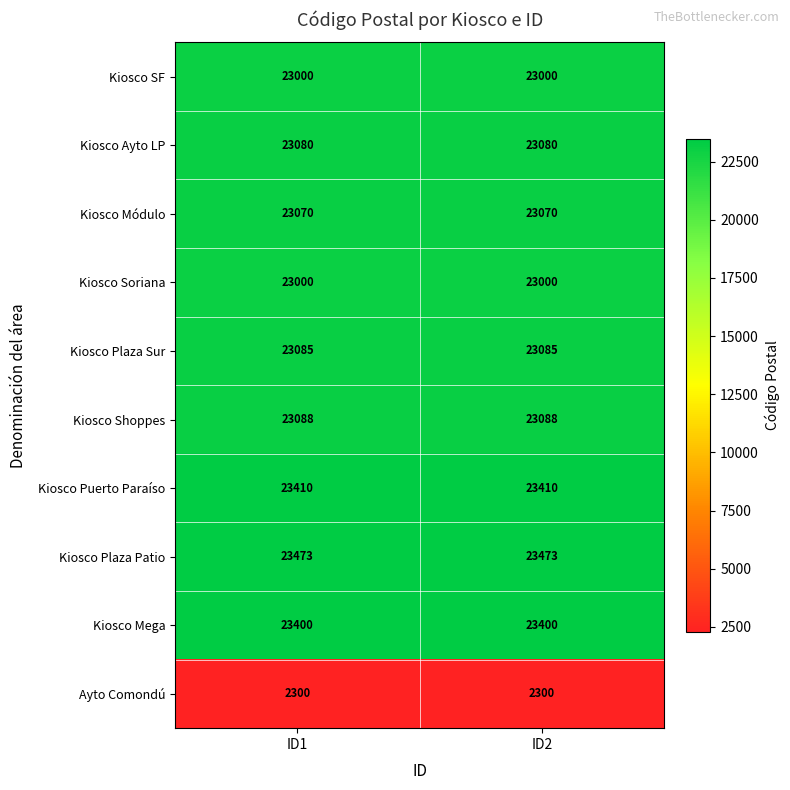

Which series has the largest total across all categories?

Kiosco Plaza Patio